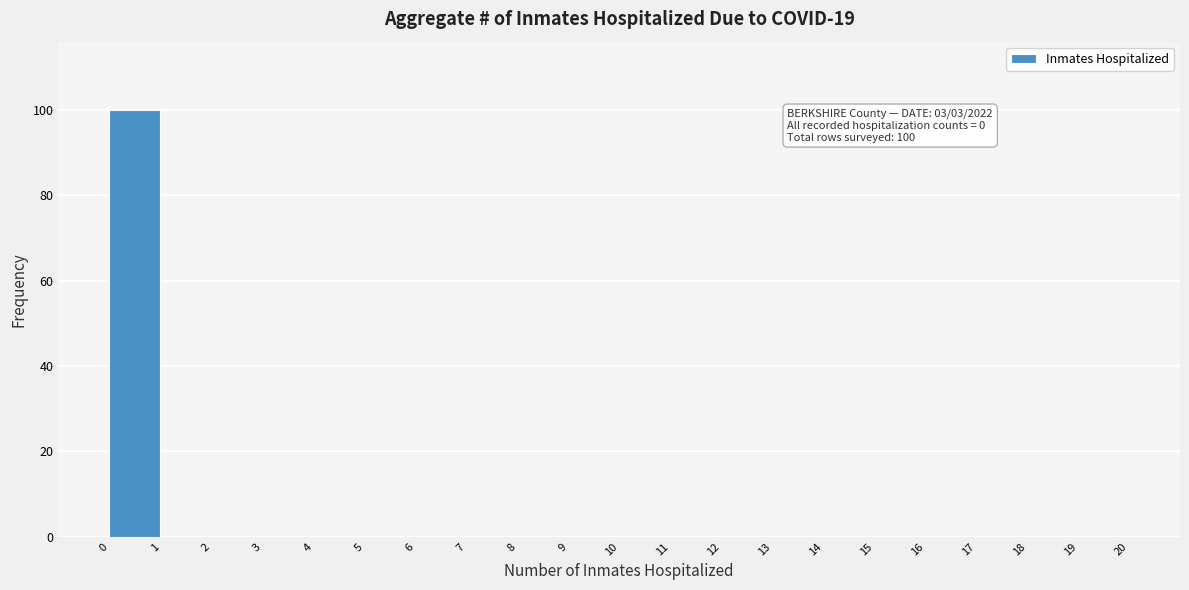

Over which range of the x-axis is the bar tallest?

0 to 1